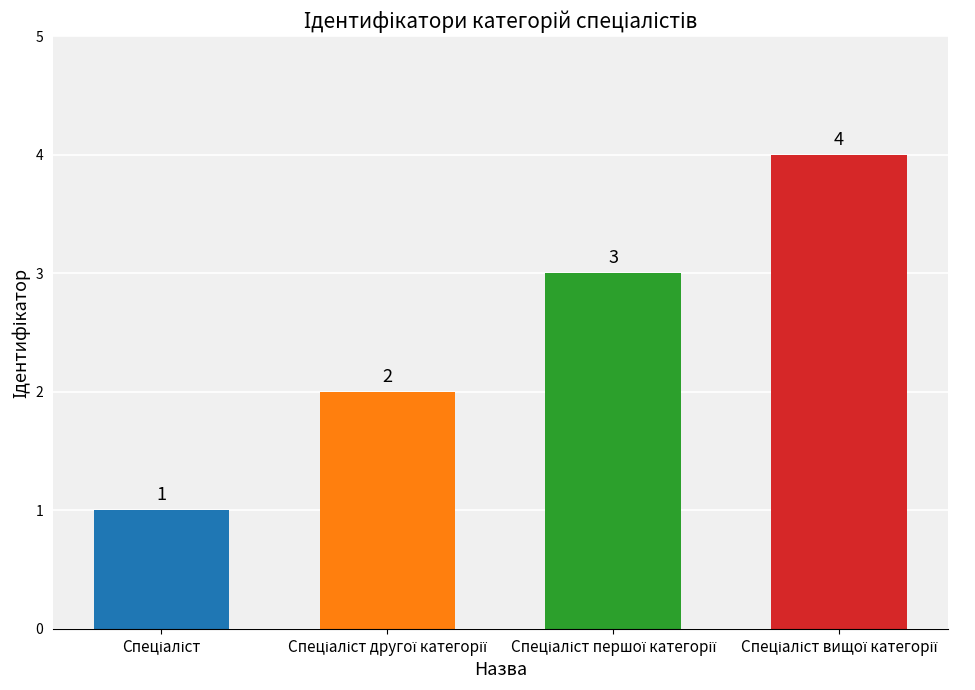

What is the difference between the second highest and second lowest values?

1